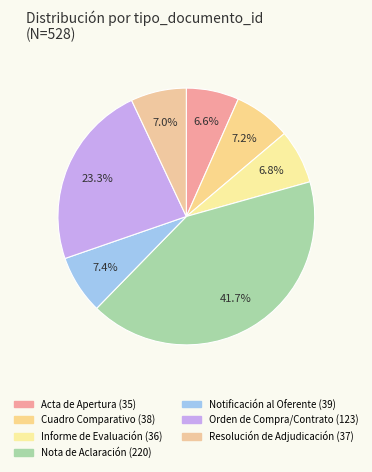

How many slices are in this pie chart?

7